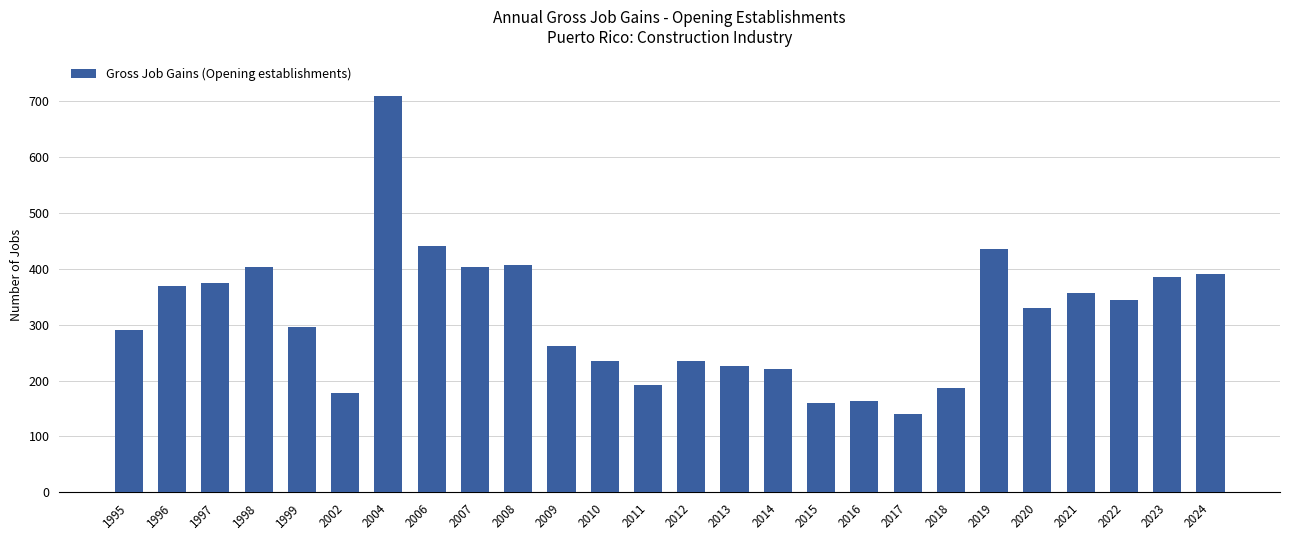

Are the bars grouped side by side (vs. stacked)?

No